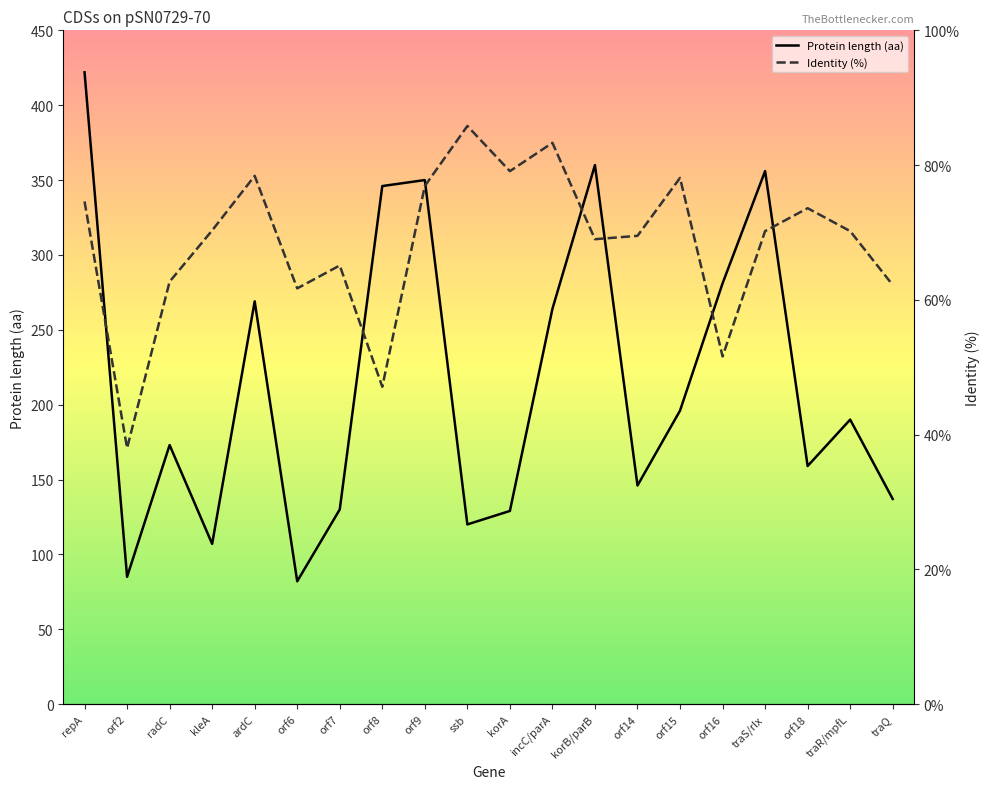

Where is Protein length (aa) nearest to the value 252?

incC/parA